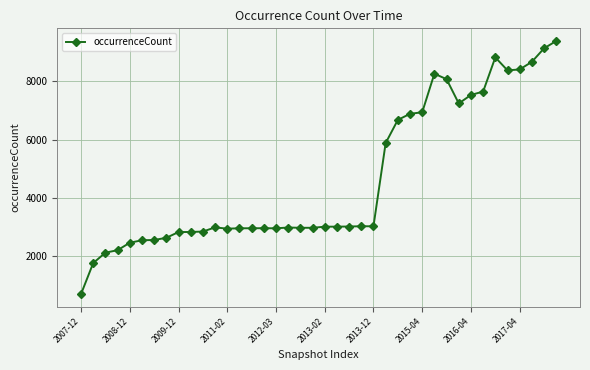

What is the value of the 31st point from the left?

8078